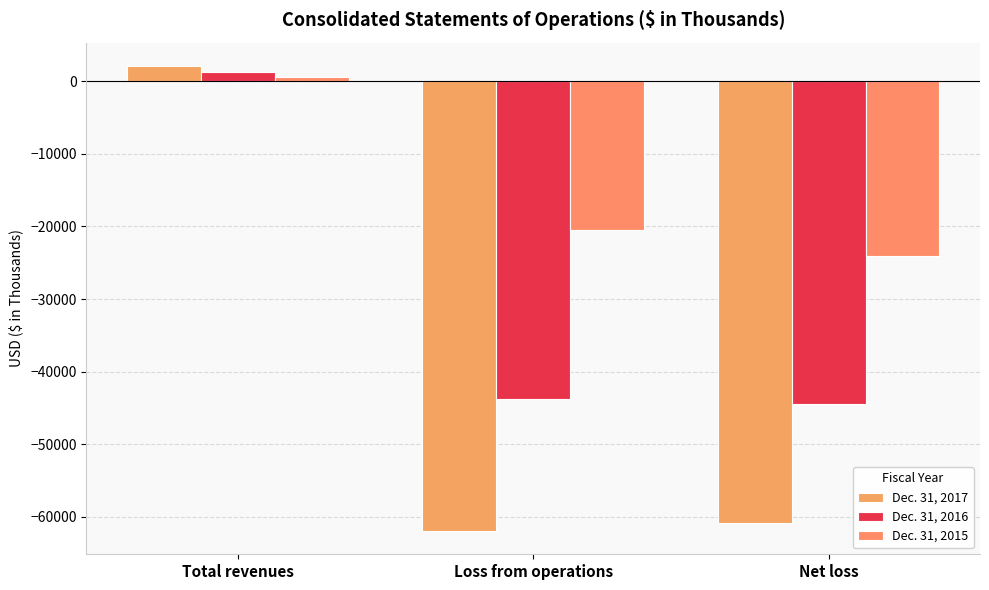

What is the label of the 3rd bar from the left?

Net loss